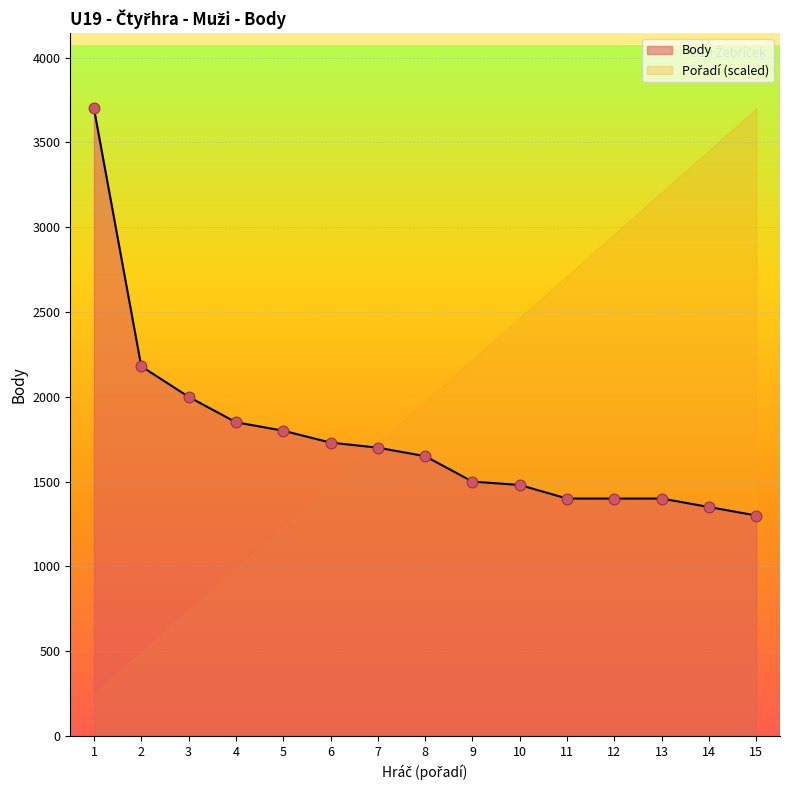

The value of Body at 11 is 1856. True or false?

False